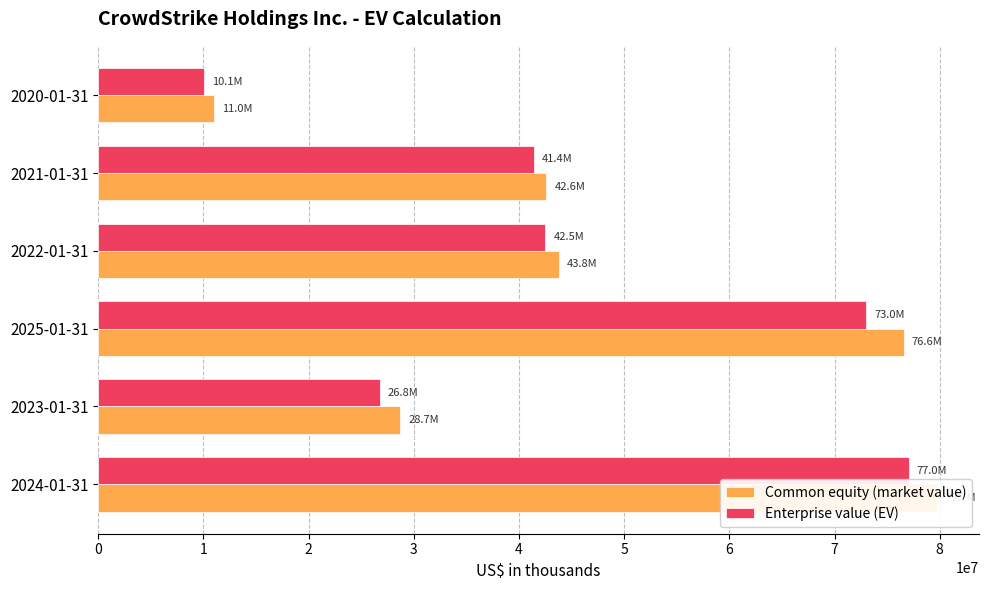

What is the difference between the maximum and minimum values in the Enterprise value (EV) series?

66981986